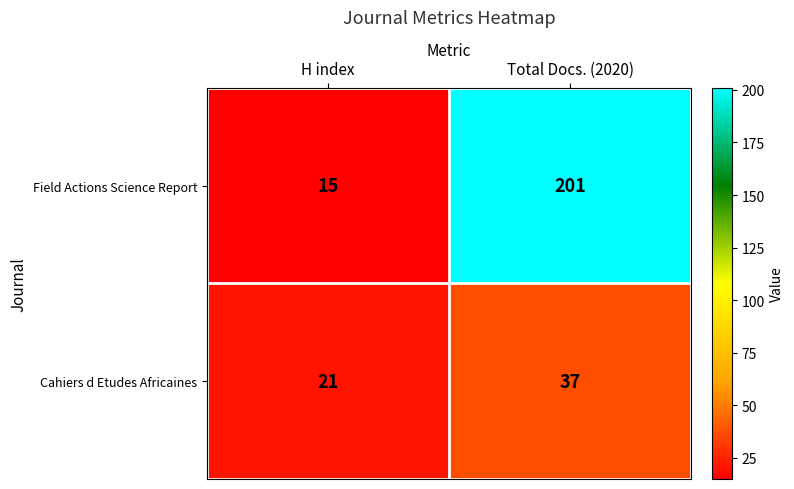

What is the spread (max minus min) of values at Total Docs. (2020)?

164